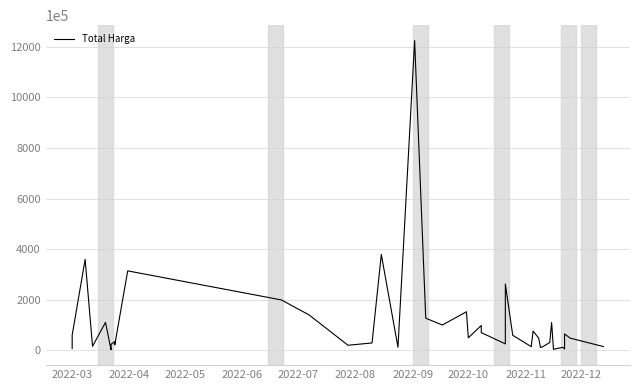

Reading left to right, what are all the values shown in this chart?

6936000	59935000	359500000	15787200	110389990	2395750	23680800	34132505	27720000	21231000	314121780	199200000	139800000	19950000	29000000	379075000	12000000	1224682000	127000000	100000000	152477000	49478000	98000000	70000000	25200000	262118150	59375000	14400000	75920000	48140000	11100000	13442000	30800000	110000000	3825000	11800000	5093000	65000000	48140000	14750000